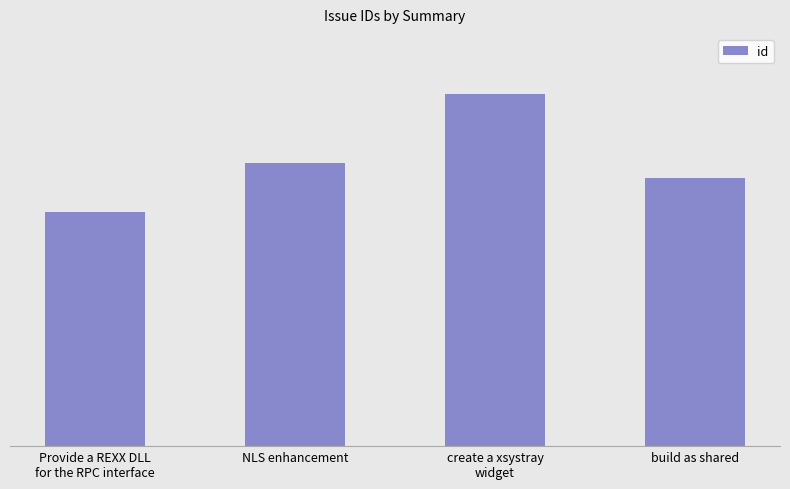

Reading right to left, transcribe all the data shown in this chart.

build as shared=143	create a xsystray
widget=188	NLS enhancement=151	Provide a REXX DLL
for the RPC interface=125